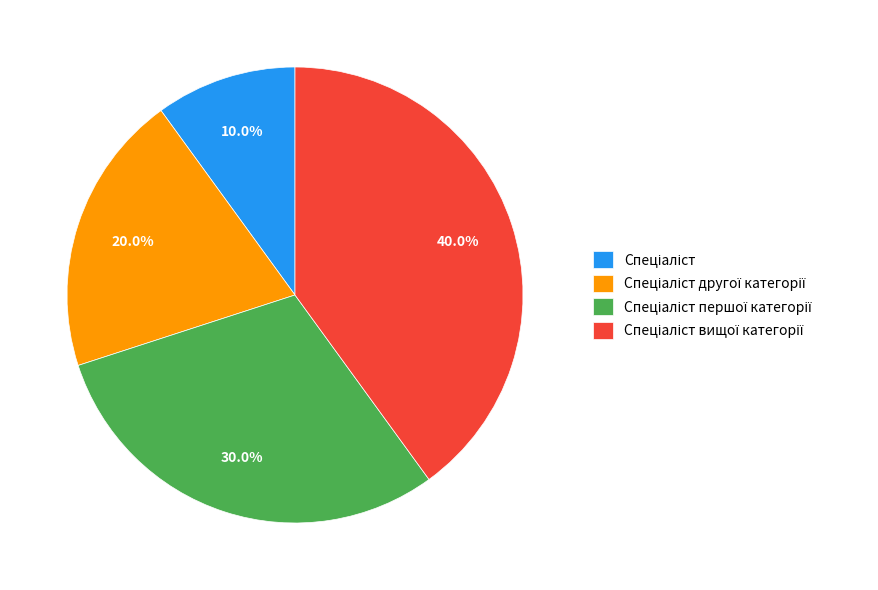

Is there a majority slice in this chart?

No